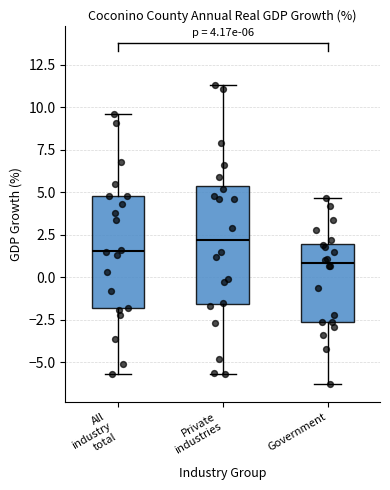

Which box's median line is the lowest?

Government